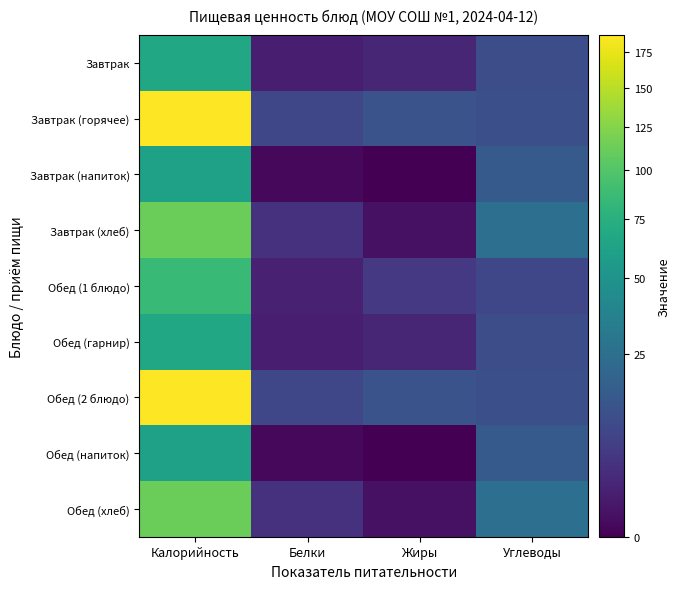

Reading left to right, what are all the values shown in this chart?

Завтрак: Калорийность=67.5	Белки=1.4	Жиры=2.2	Углеводы=10.5
Завтрак (горячее): Калорийность=187.5	Белки=8.7	Жиры=12.1	Углеводы=11.0
Завтрак (напиток): Калорийность=61.0	Белки=0.1	Жиры=0.0	Углеводы=15.0
Завтрак (хлеб): Калорийность=113.0	Белки=3.8	Жиры=0.4	Углеводы=24.8
Обед (1 блюдо): Калорийность=86.0	Белки=1.6	Жиры=5.0	Углеводы=8.4
Обед (гарнир): Калорийность=67.5	Белки=1.4	Жиры=2.2	Углеводы=10.5
Обед (2 блюдо): Калорийность=187.5	Белки=8.7	Жиры=12.1	Углеводы=11.0
Обед (напиток): Калорийность=61.0	Белки=0.1	Жиры=0.0	Углеводы=15.0
Обед (хлеб): Калорийность=113.0	Белки=3.8	Жиры=0.4	Углеводы=24.8